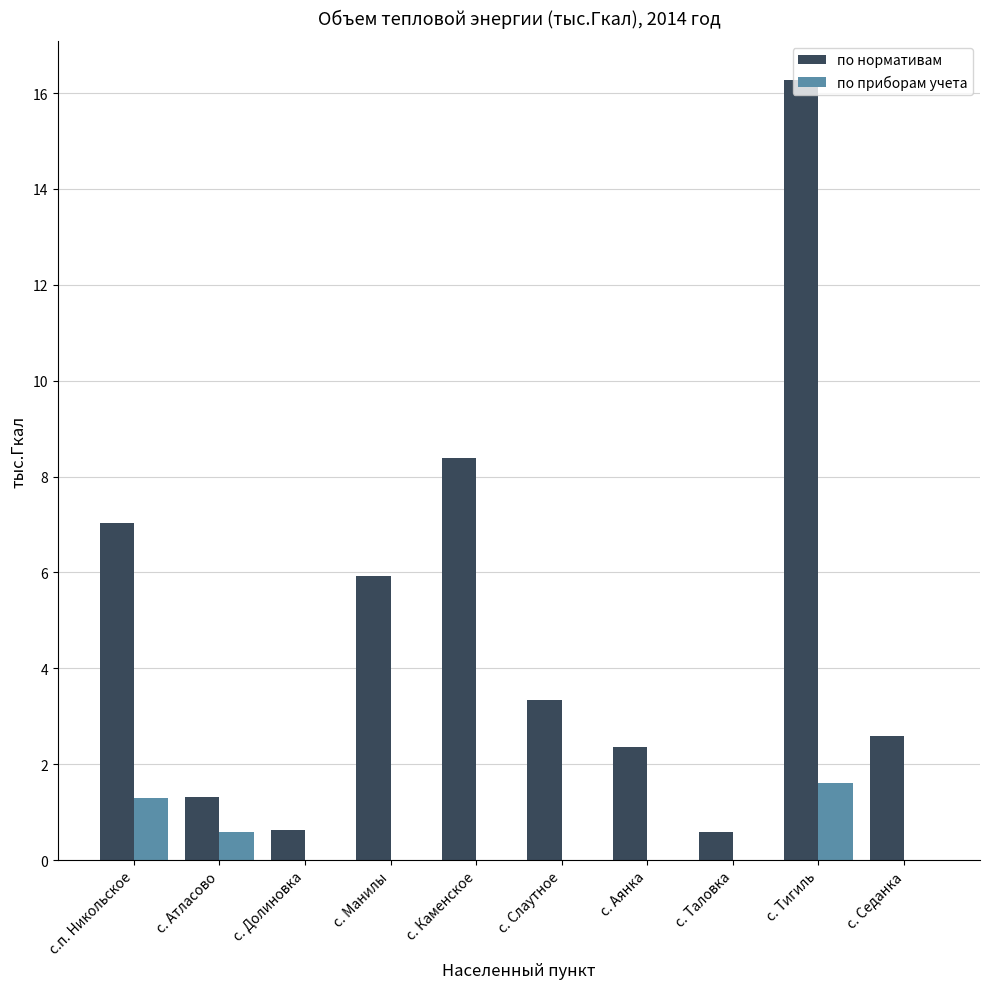

How many distinct data groups are displayed?

2